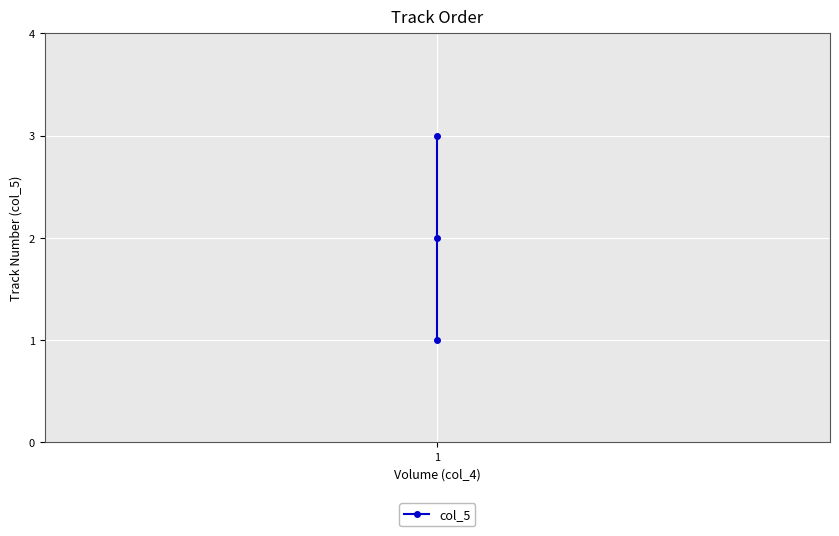

Does the chart display data point markers on the line(s)?

Yes